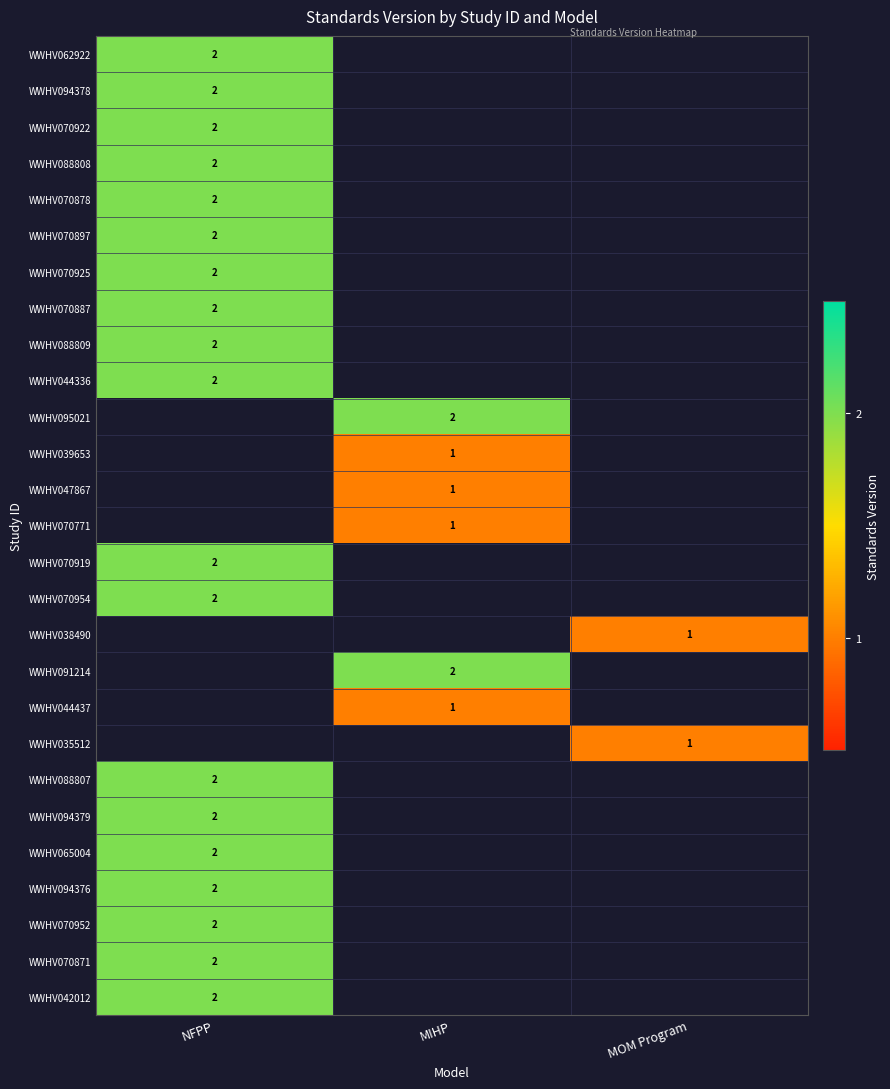

The WWHV091214 series shows 2 at MIHP. True or false?

True